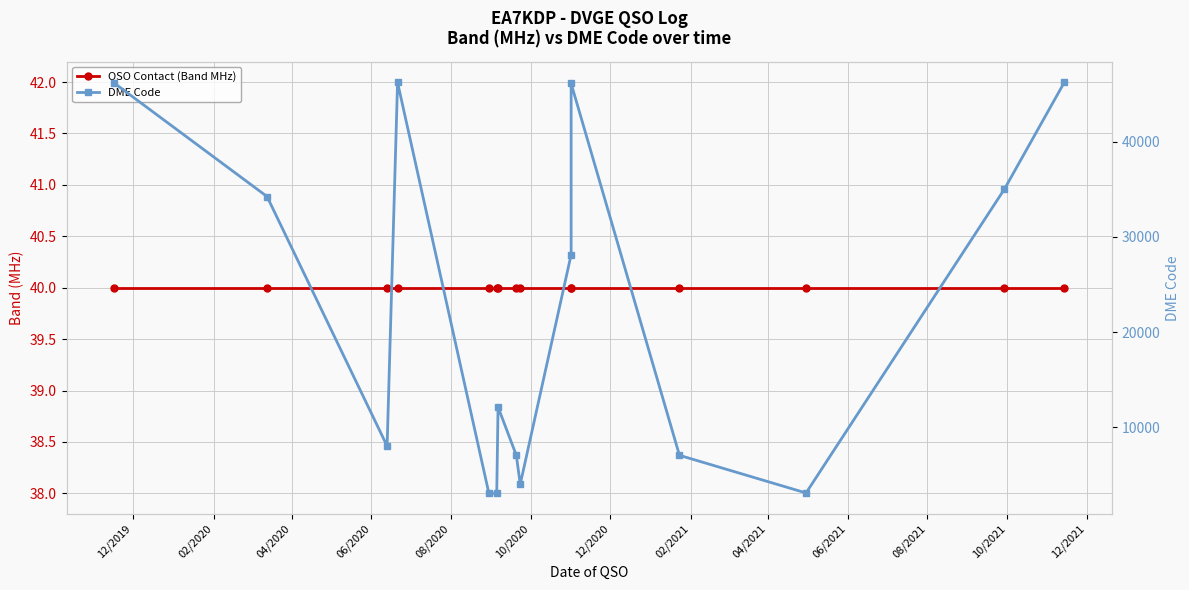

Which series has the largest total across all categories?

DME Code